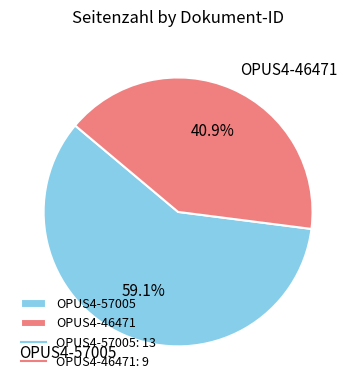

To the nearest percent, what is the combined percentage of OPUS4-46471 and OPUS4-57005?

100%